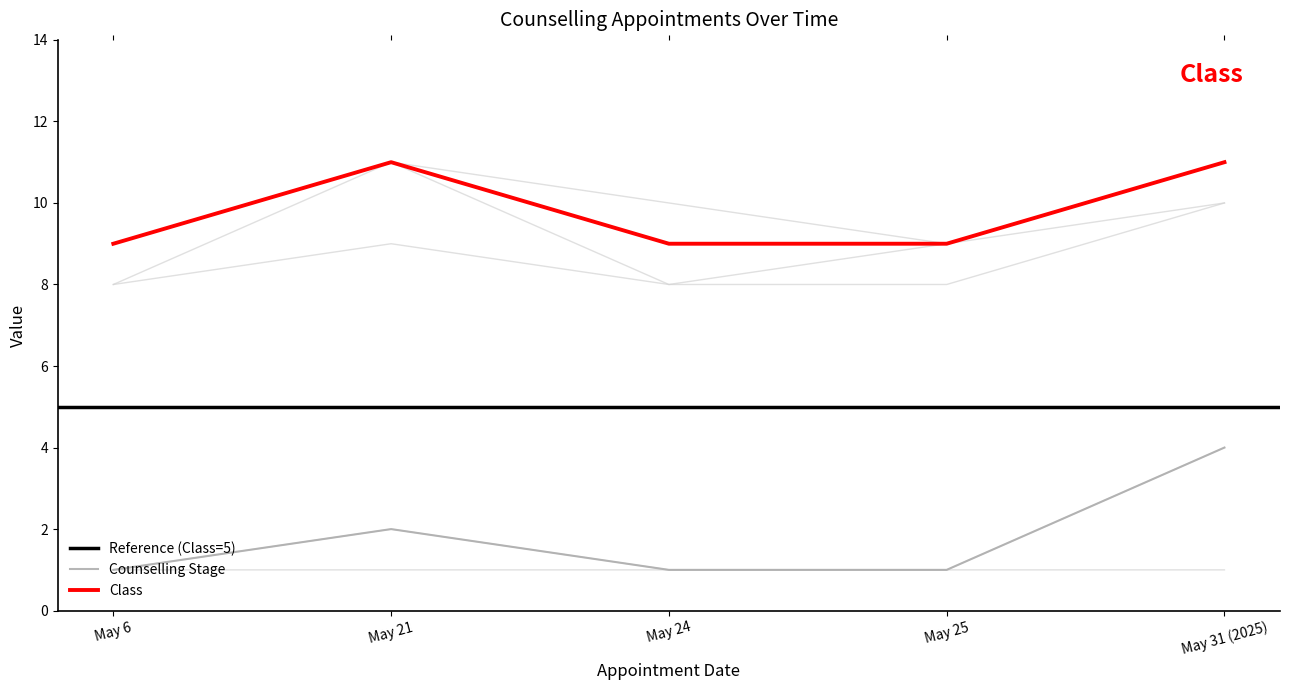

True or false: Counselling Stage and Class intersect in this chart.

False